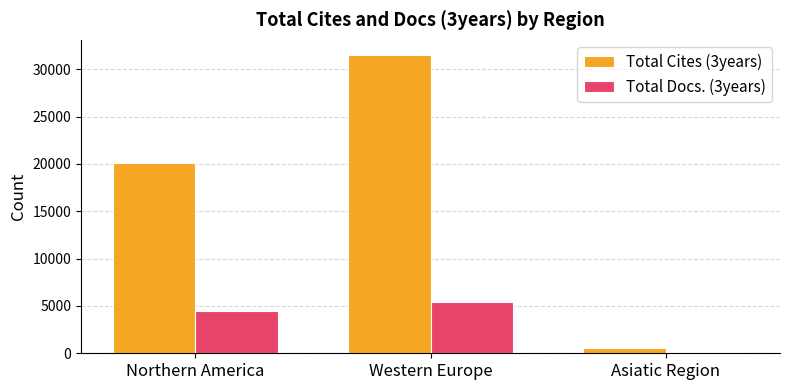

How many groups of bars are there?

3